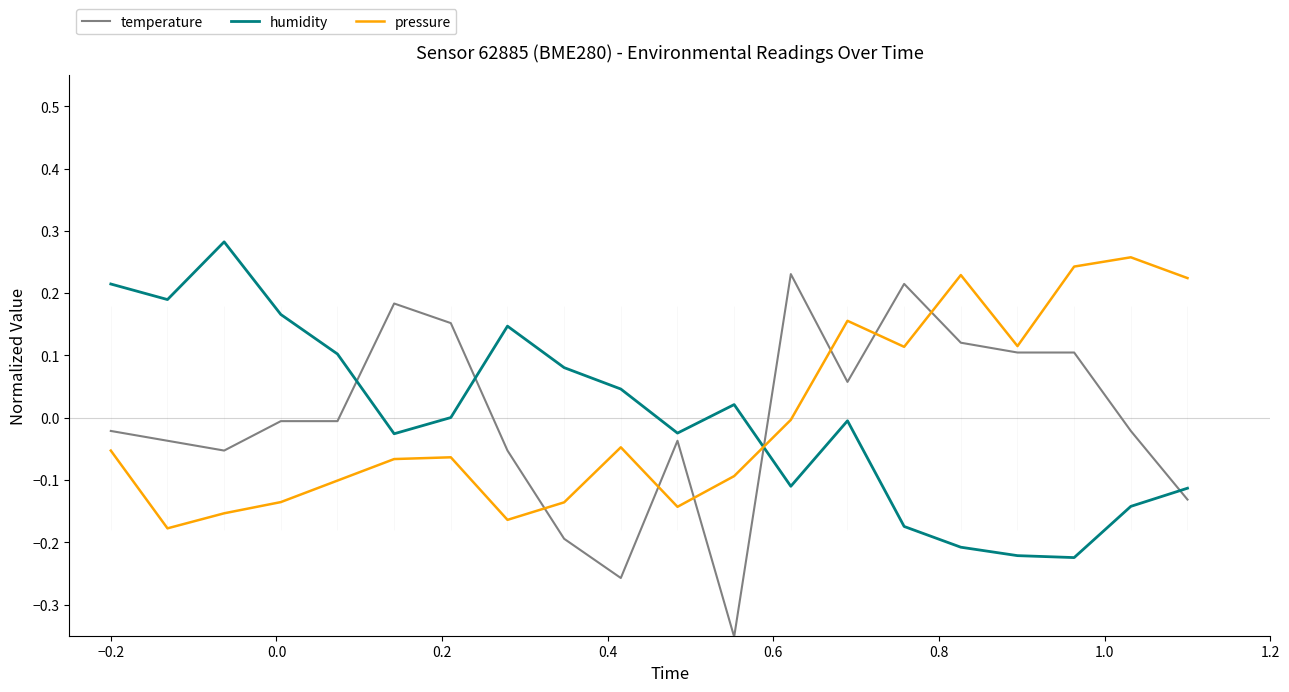

True or false: temperature and pressure cross at least once.

True